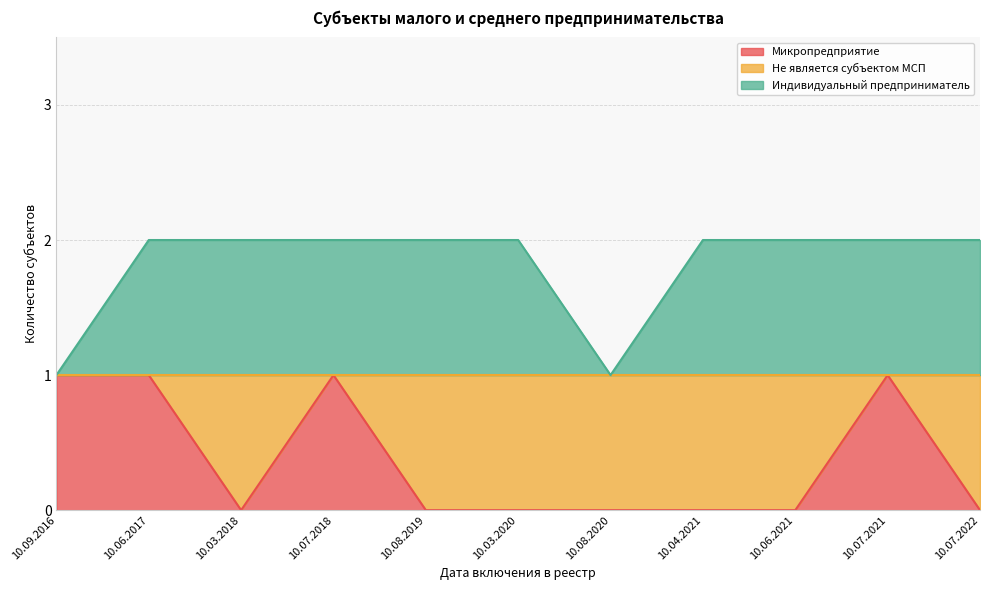

True or false: Не является субъектом МСП and Индивидуальный предприниматель intersect in this chart.

True